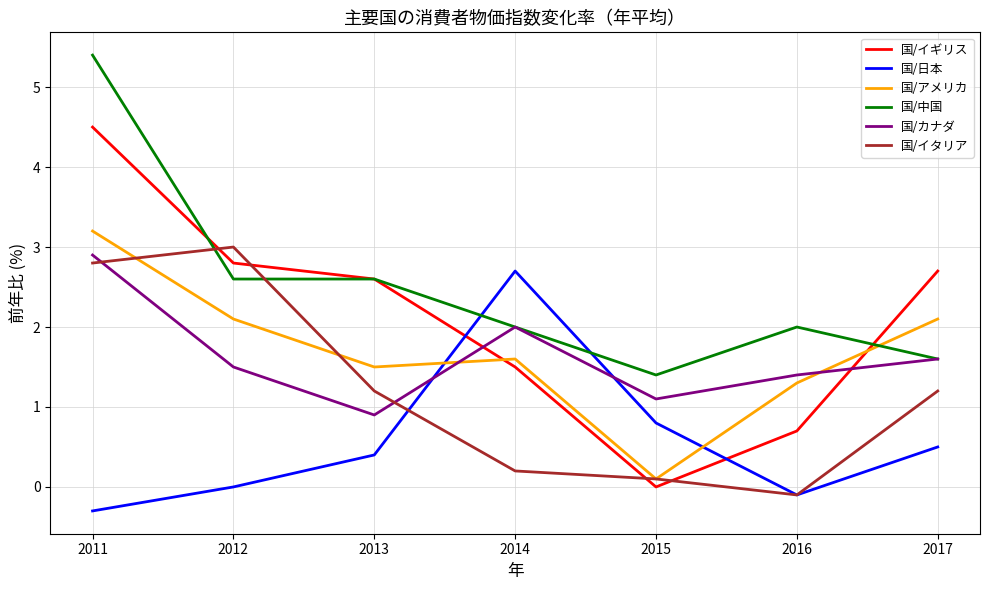

Between which two adjacent categories do 国/アメリカ and 国/日本 first intersect?

2013 and 2014